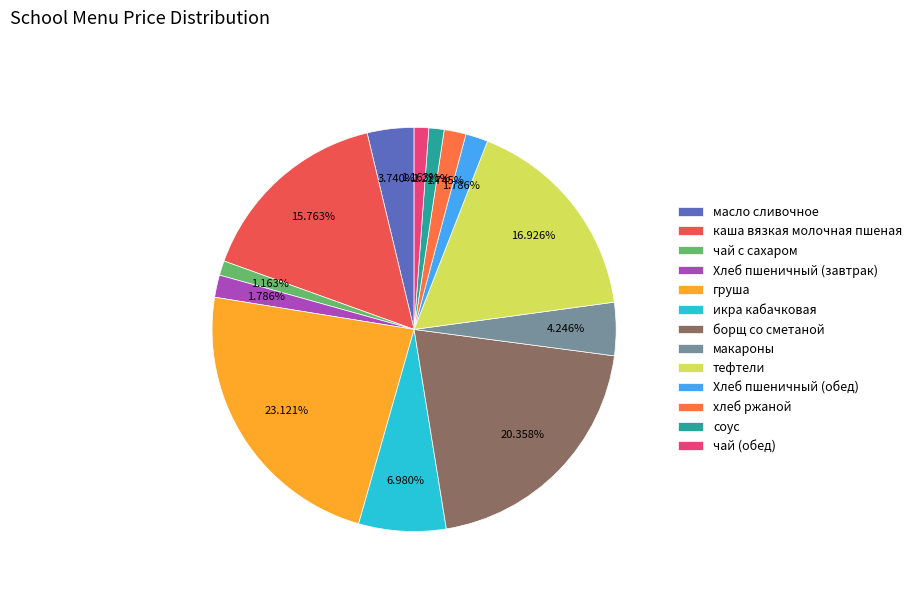

To the nearest percent, what is the average slice percentage?

8%